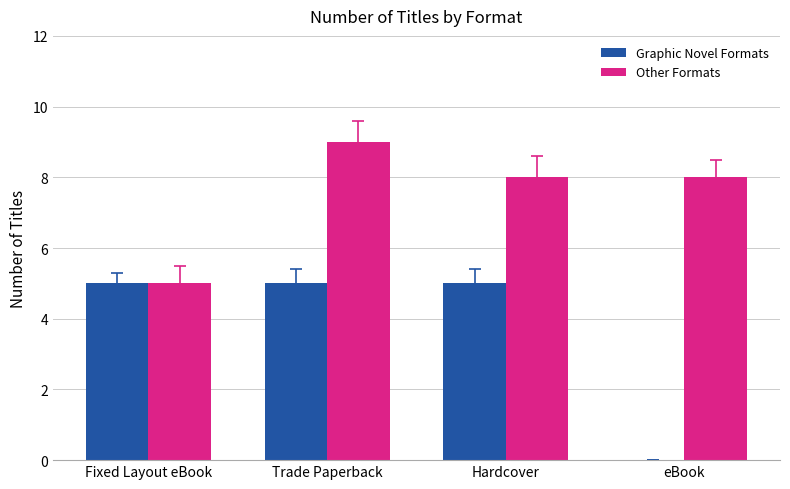

The Other Formats series shows 5 at Hardcover. True or false?

False